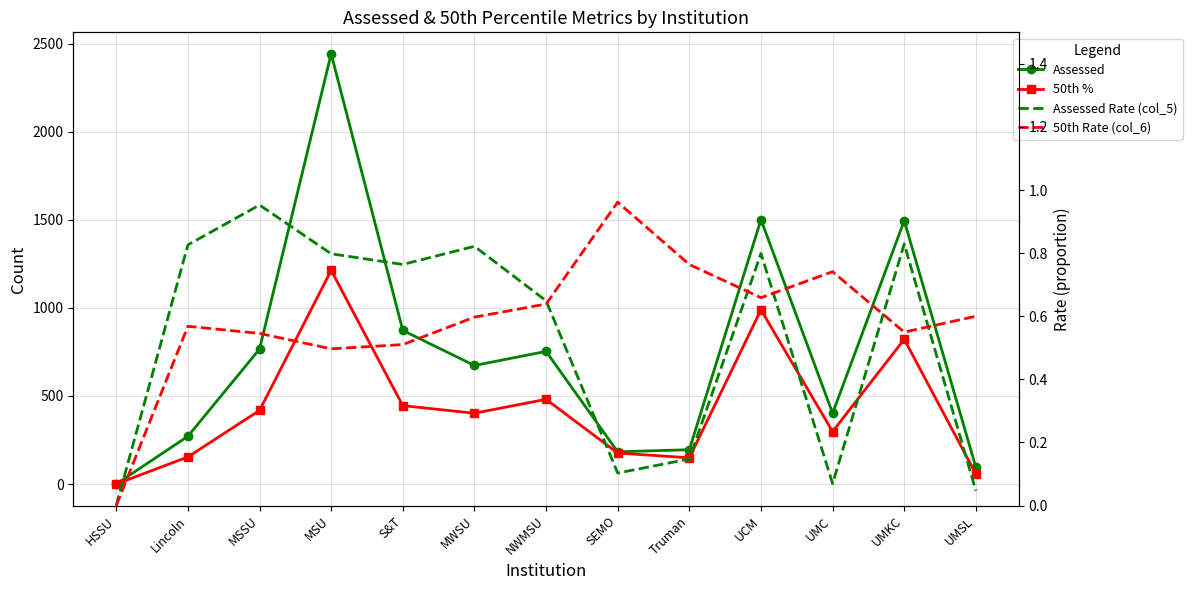

Where is the first local minimum for Assessed Rate (col_5)?

S&T